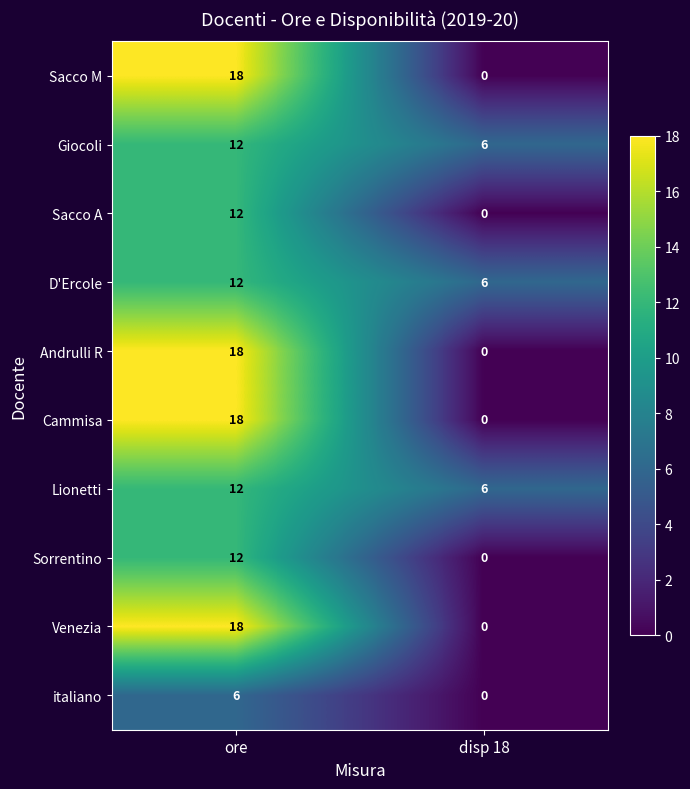

What is the total value across all series at disp 18?

18